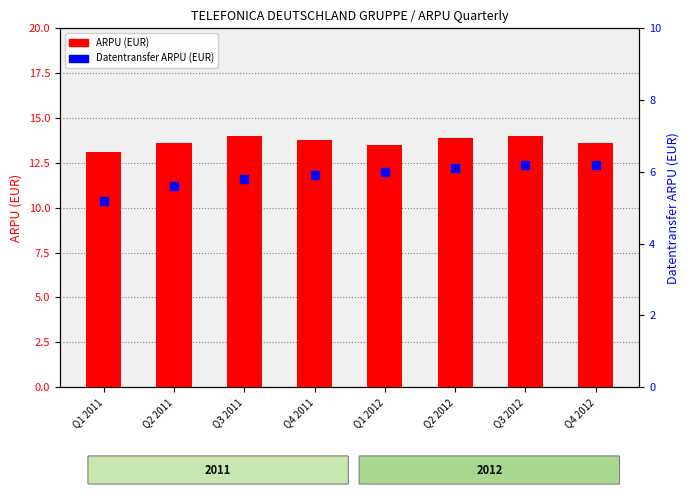

What are all the series names shown in the legend?

ARPU (EUR), Datentransfer ARPU (EUR)